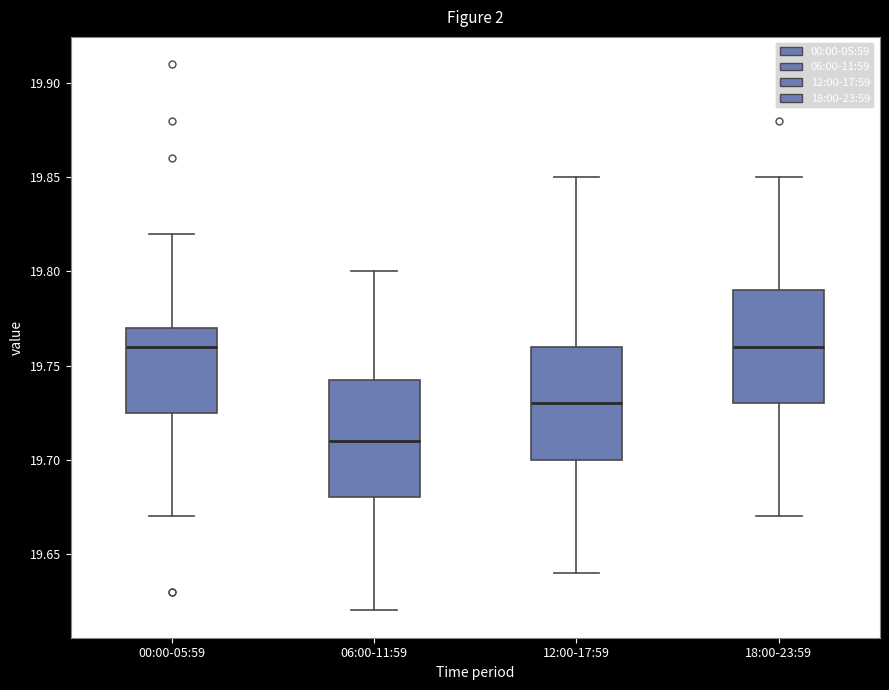

Reading left to right, transcribe this box plot: for each box, give where its median line is, the range the box spans, and where its two whiskers end, as read against the y-axis. The values are not printed on the chart, so give them approximately, as read against the axis.

00:00-05:59: median 19.760, box 19.725 to 19.770, whiskers 19.670 to 19.820
06:00-11:59: median 19.710, box 19.680 to 19.745, whiskers 19.620 to 19.800
12:00-17:59: median 19.730, box 19.700 to 19.760, whiskers 19.640 to 19.850
18:00-23:59: median 19.760, box 19.730 to 19.790, whiskers 19.670 to 19.850